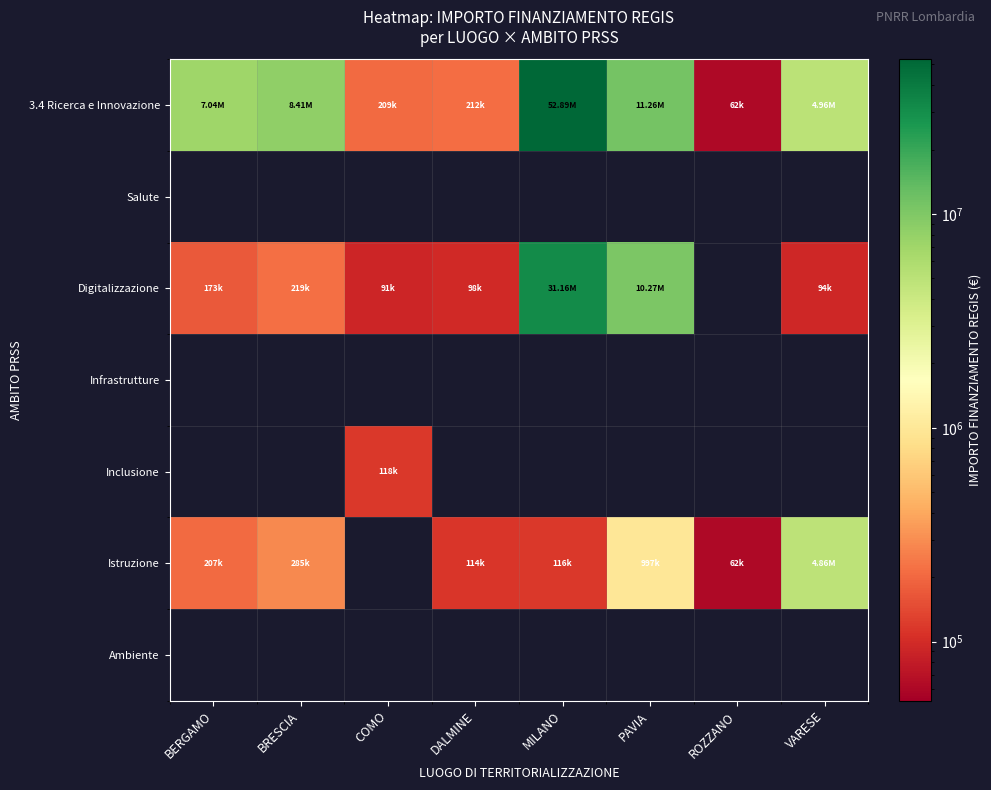

How many categories are shown in the chart?

8